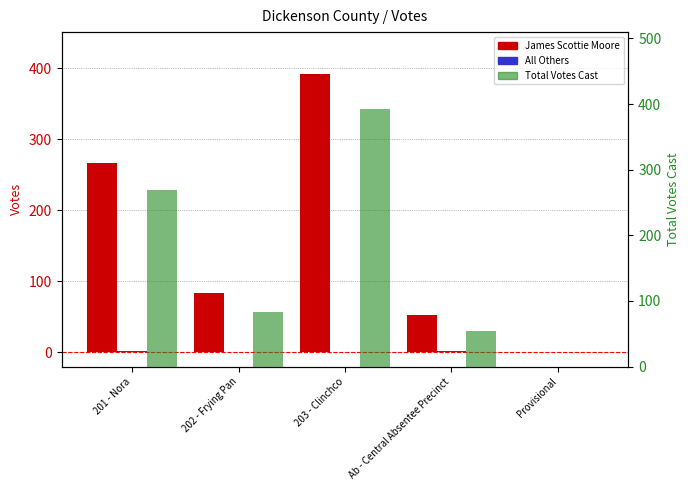

Which has a higher value, Ab - Central Absentee Precinct or Provisional?

Ab - Central Absentee Precinct